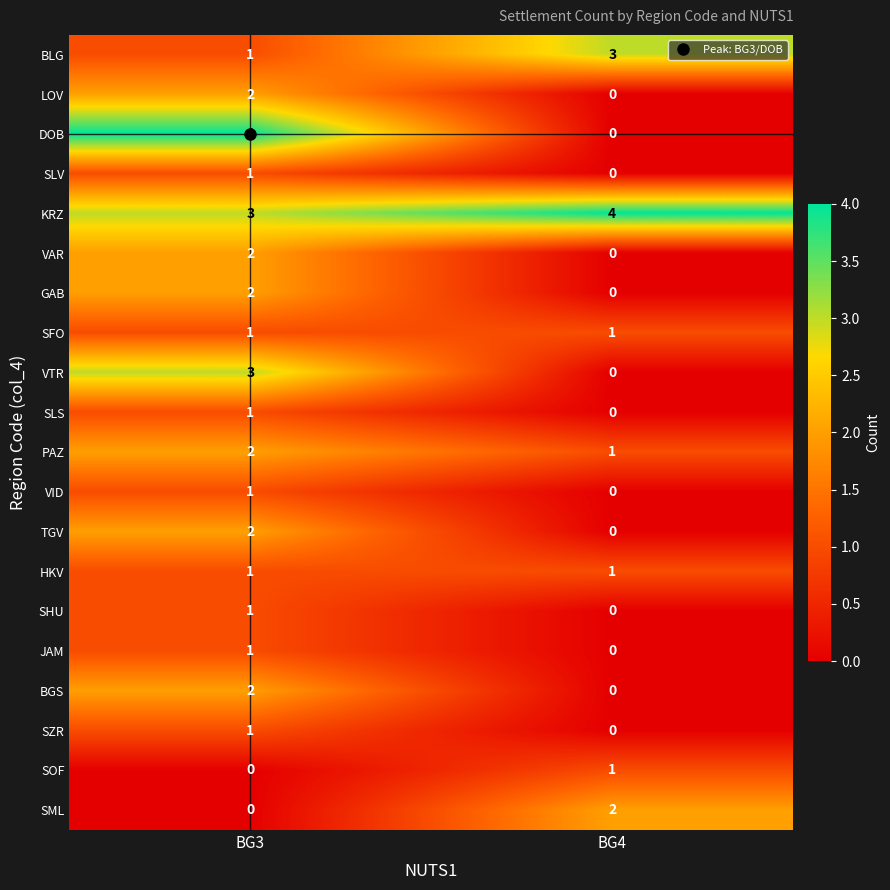

What is the sum of all BLG values?

4